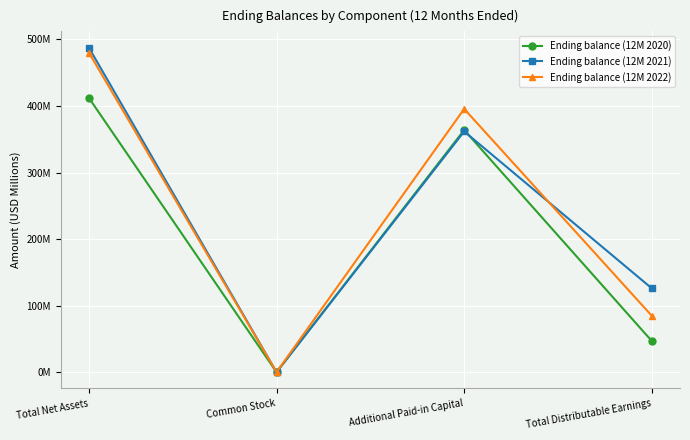

Does the chart have visible grid lines?

Yes